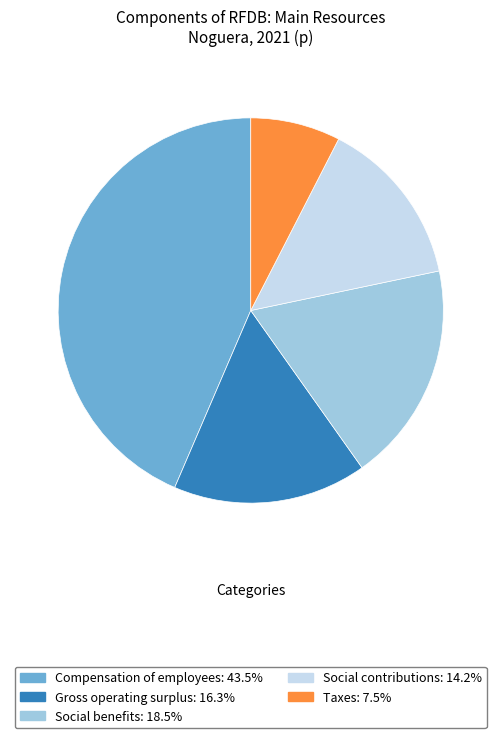

Is there any slice that represents more than half of the pie?

No